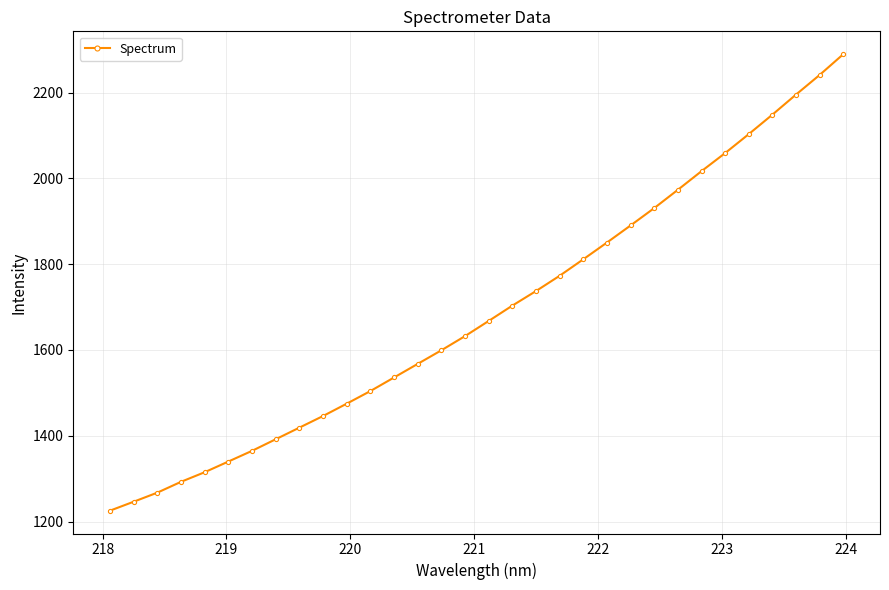

How many lines are shown in the chart?

1